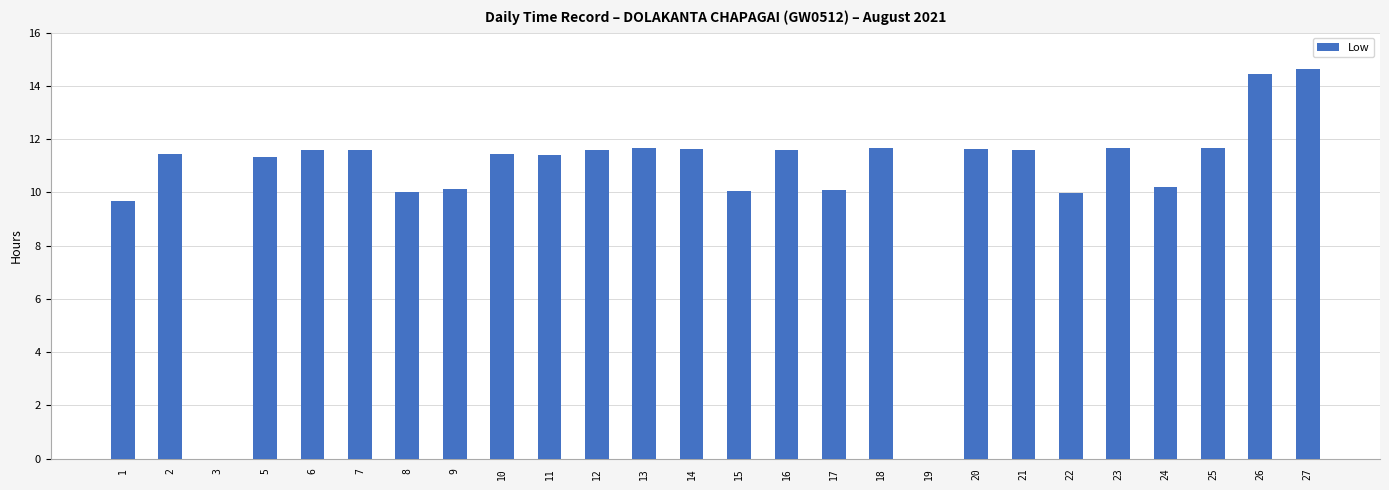

How many data points does each series have?

26